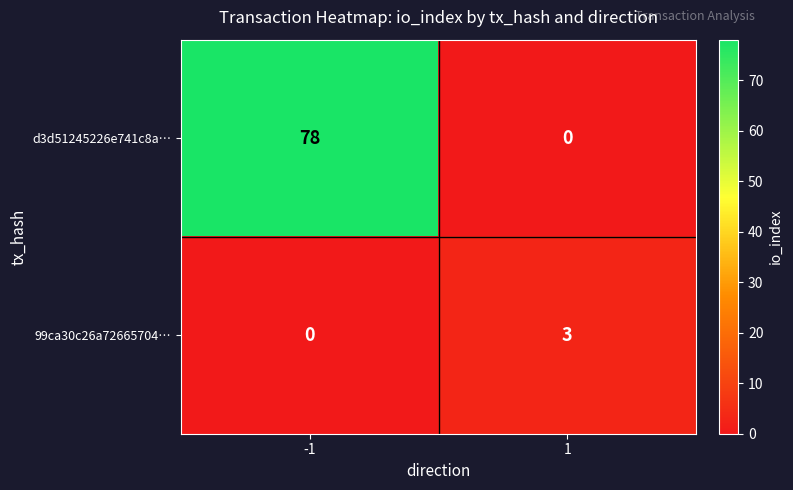

Which series changed the most between -1 and 1?

d3d51245226e741c8a…